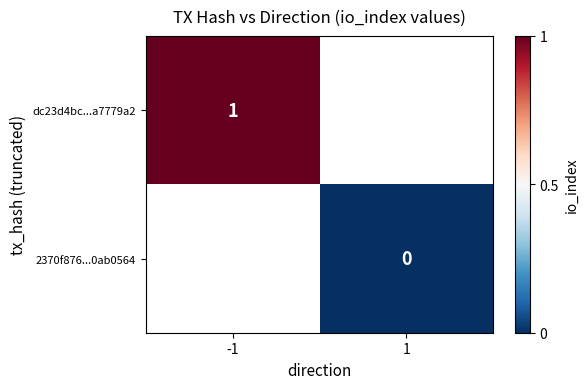

Is it true that dc23d4bc...a7779a2 equals 1 at -1?

True